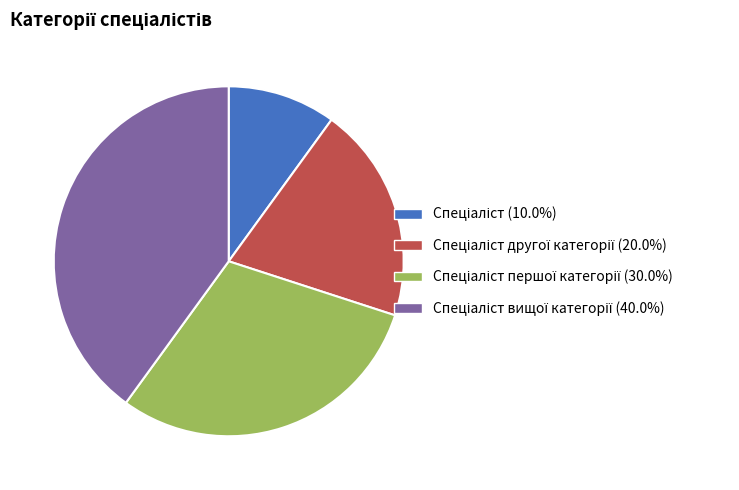

Is there any slice that represents more than half of the pie?

No